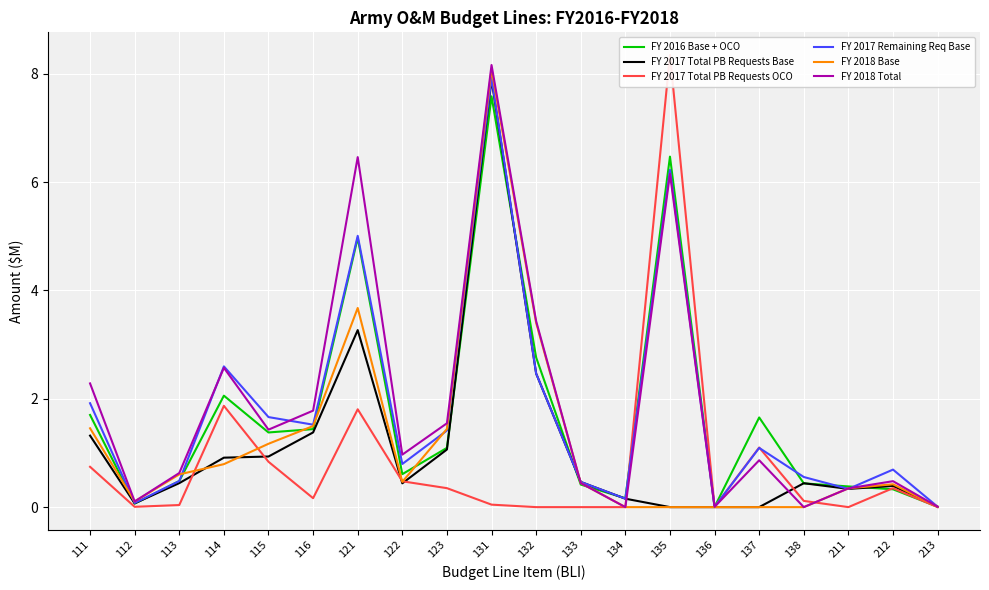

How many values in the FY 2017 Remaining Req Base series are below 1?

10